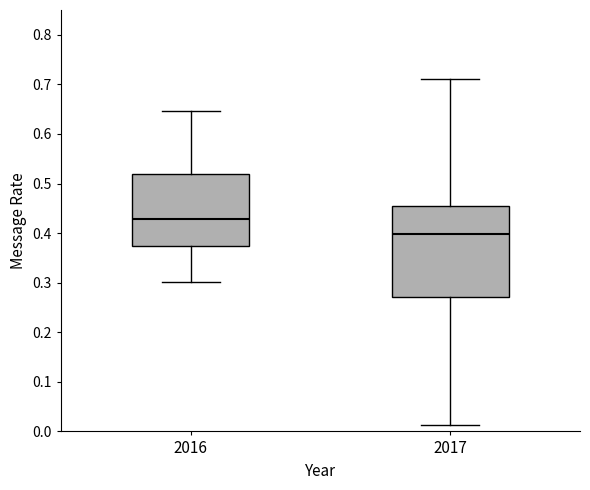

Where is the upper edge of the box at x = 2016 on the y-axis? The values are not printed on the chart, so give them approximately, as read against the axis.

0.52